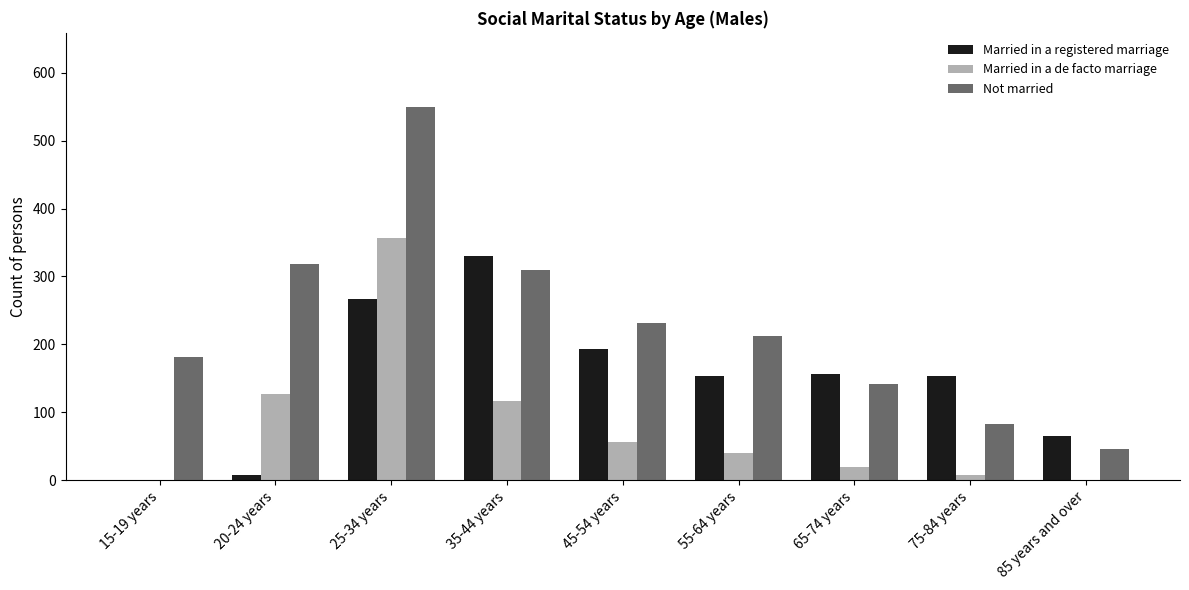

Reading left to right, what are all the values shown in this chart?

Married in a registered marriage: 0	7	267	330	193	153	156	153	65
Married in a de facto marriage: 0	127	356	116	56	40	19	7	0
Not married: 182	318	549	310	232	213	141	83	46